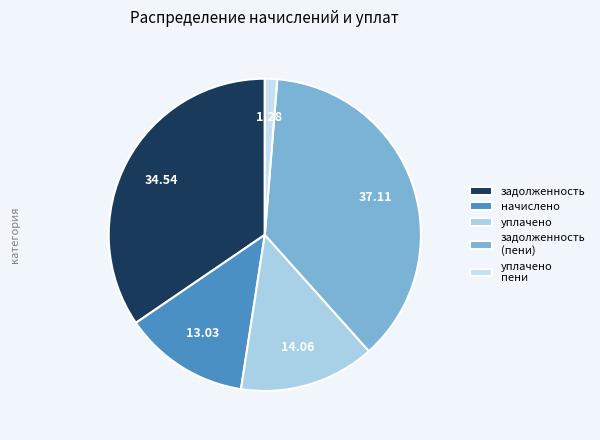

Is it true that задолженность (пени) is 24% of the pie?

False